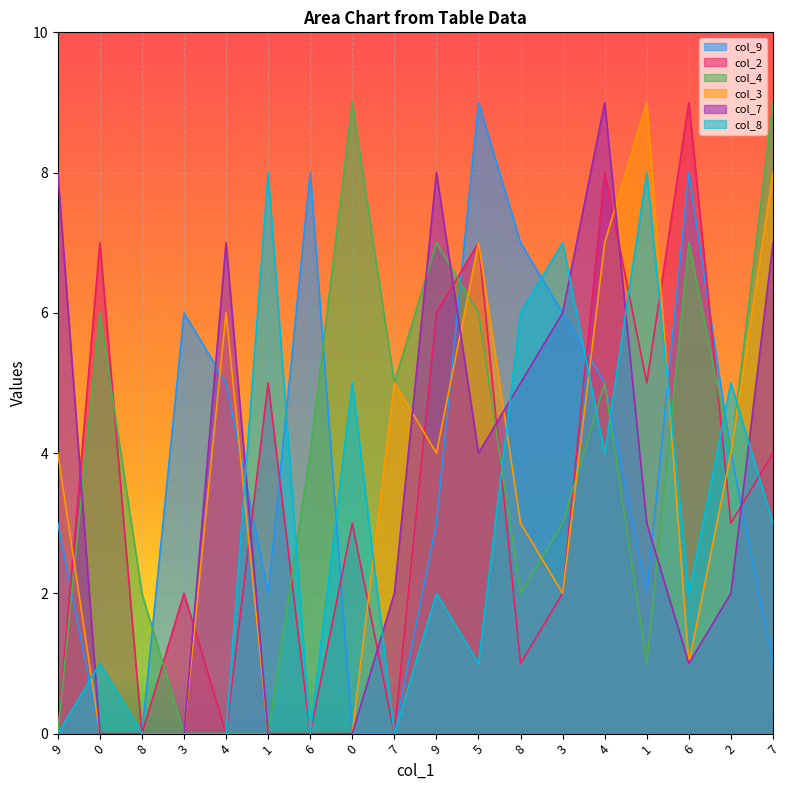

What is the difference between the highest and lowest values at 5?

8